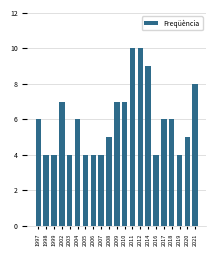

The value at 2009 is 10. True or false?

False